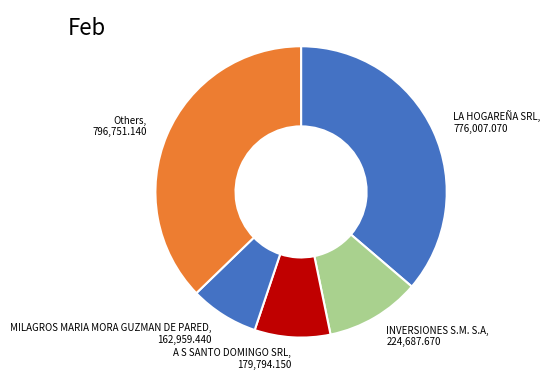

How many segments does this pie chart have?

5